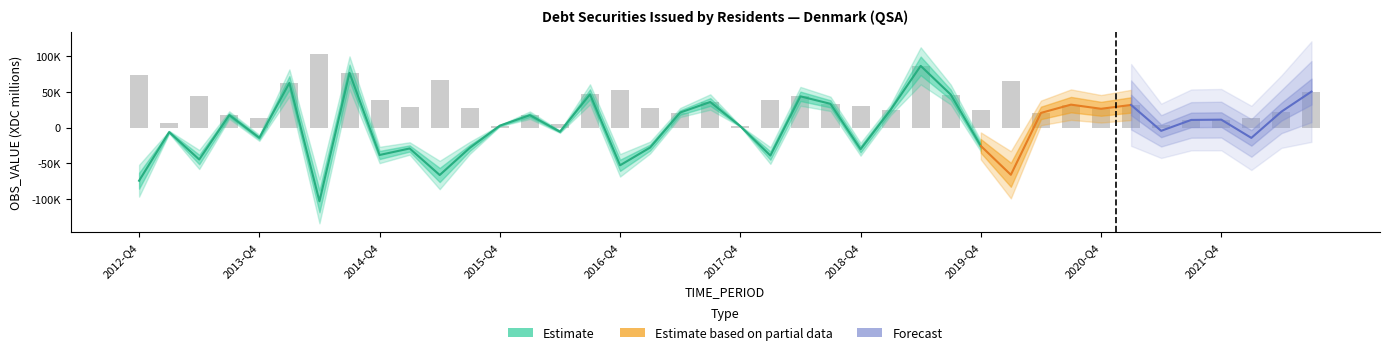

Rank the categories by value from highest to lowest.

2019-Q2, 2014-Q3, 2014-Q1, 2022-Q3, 2016-Q3, 2019-Q3, 2018-Q2, 2017-Q3, 2018-Q3, 2020-Q3, 2021-Q1, 2020-Q4, 2019-Q1, 2022-Q2, 2017-Q2, 2020-Q2, 2013-Q3, 2016-Q1, 2021-Q4, 2021-Q3, 2015-Q4, 2017-Q4, 2021-Q2, 2016-Q2, 2013-Q1, 2013-Q4, 2022-Q1, 2019-Q4, 2017-Q1, 2015-Q3, 2015-Q1, 2018-Q4, 2014-Q4, 2018-Q1, 2013-Q2, 2016-Q4, 2020-Q1, 2015-Q2, 2012-Q4, 2014-Q2